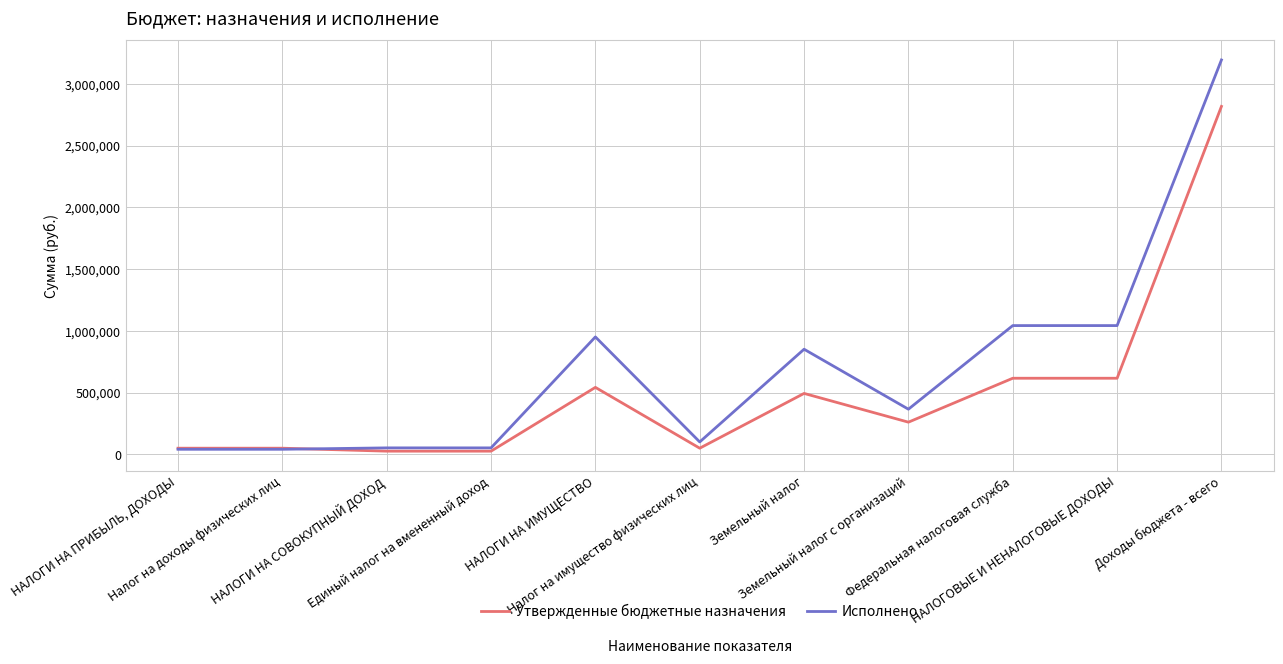

At how many categories does at least one series exceed 3030905?

1